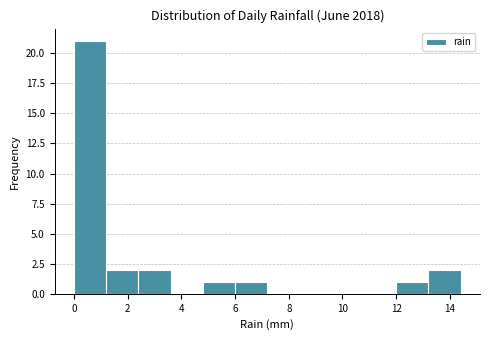

Reading left to right, list every bar in this chart as the range it spans on the x-axis followed by its height. The values are not printed on the chart, so give them approximately, as read against the axis.

0.0 to 1.2: 21
1.2 to 2.4: 2
2.4 to 3.6: 2
3.6 to 4.8: 0
4.8 to 6.0: 1
6.0 to 7.2: 1
7.2 to 8.4: 0
8.4 to 9.6: 0
9.6 to 10.8: 0
10.8 to 12.0: 0
12.0 to 13.2: 1
13.2 to 14.4: 2